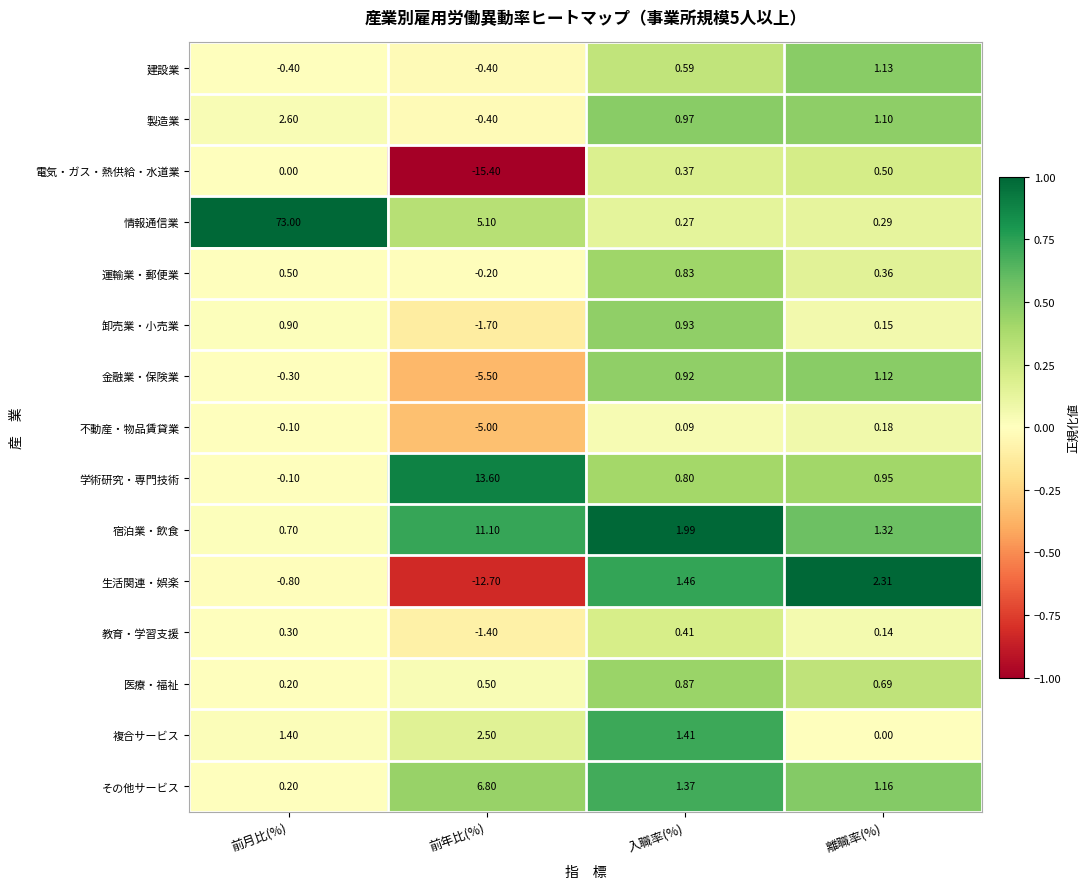

Which category has the highest value in the 卸売業・小売業 series?

入職率(%)